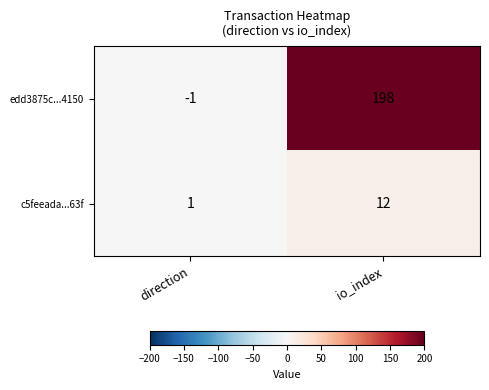

Reading right to left, what are all the values shown in this chart?

edd3875c...4150: 198	-1
c5feeada...63f: 12	1